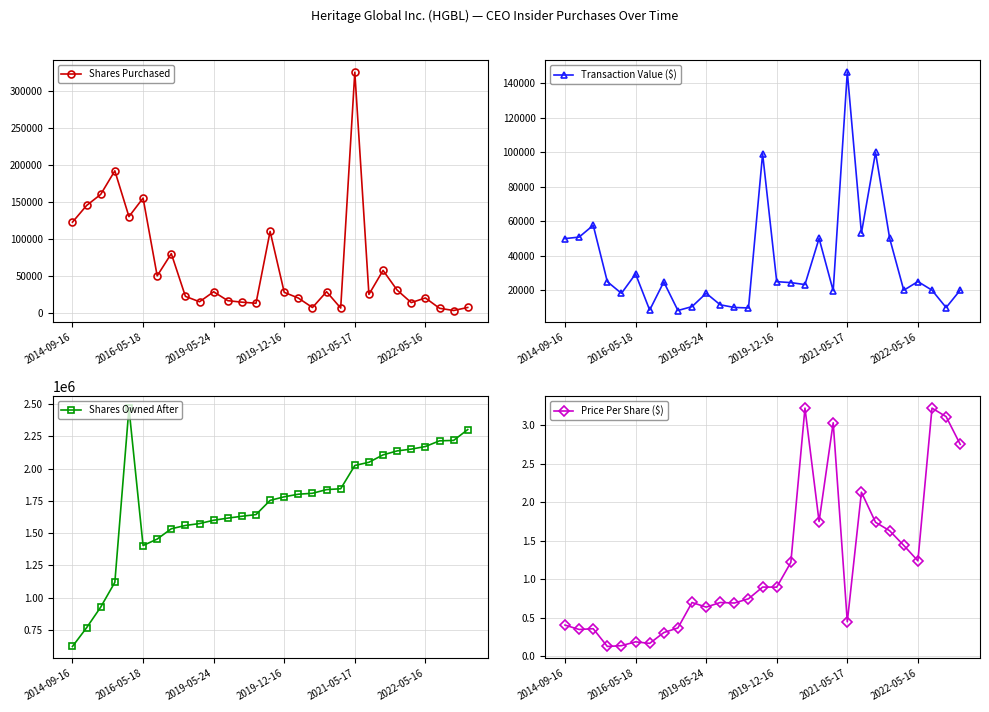

What is the average value of the Price Per Share ($) series?

1.2